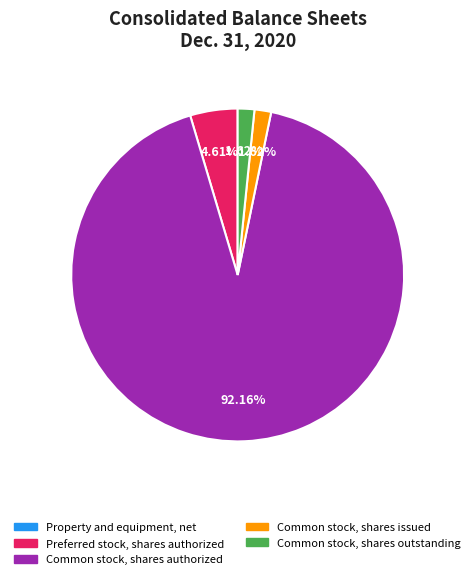

Does any single category account for the majority?

Yes